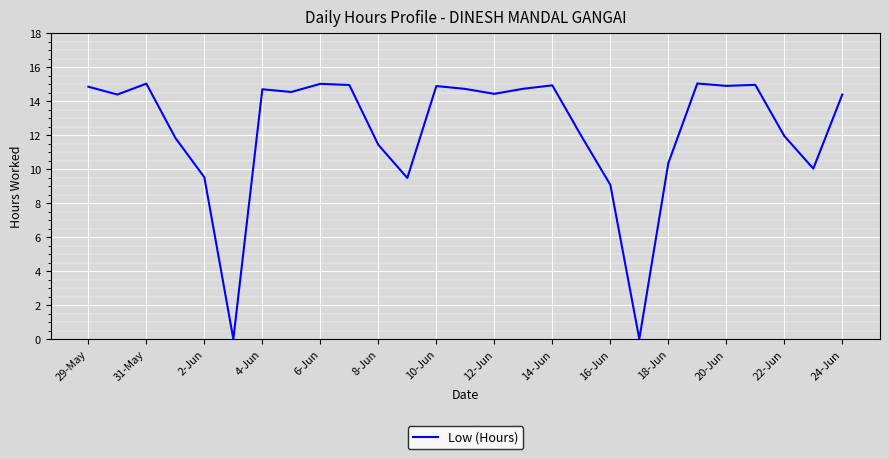

What is the greatest value displayed?

15.0